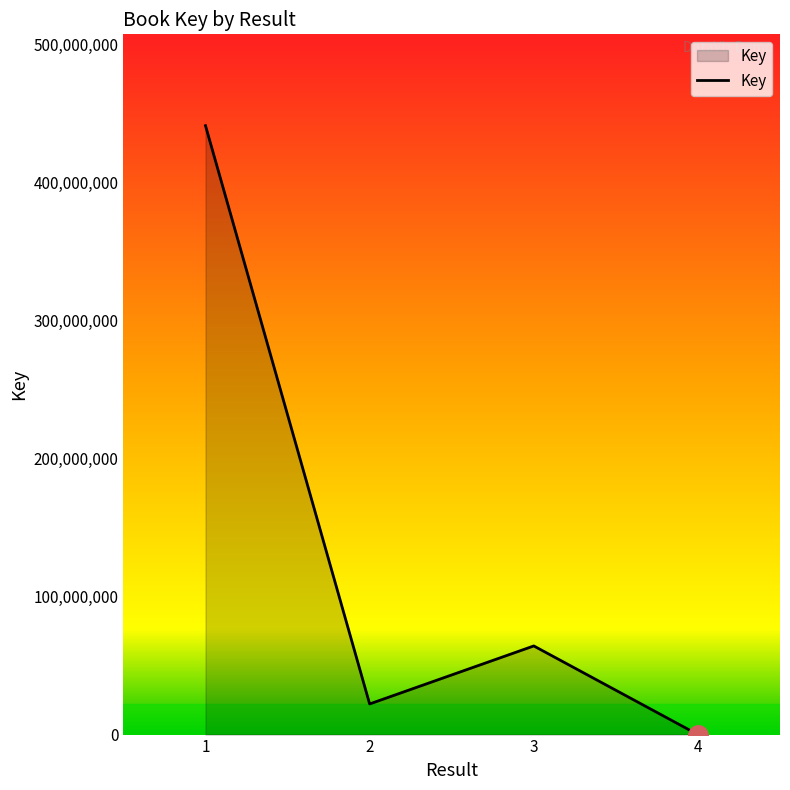

Is it true that the value at 2 is 22183747?

True